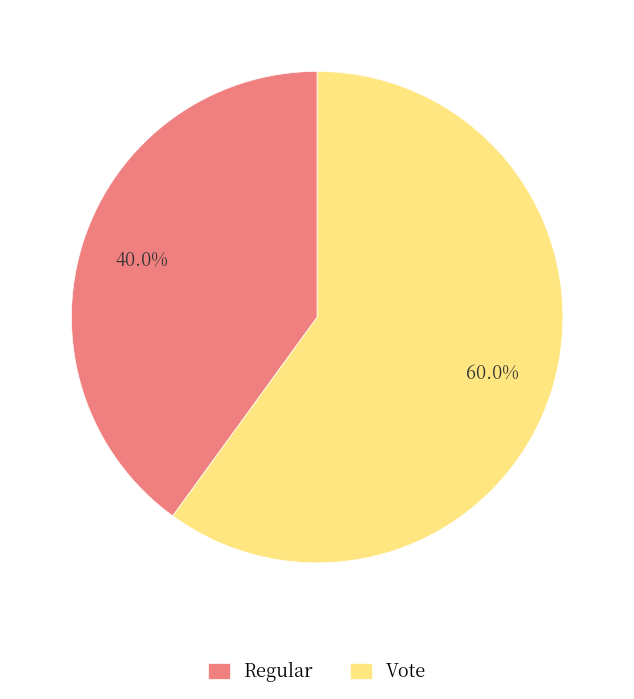

What is the majority slice?

Vote